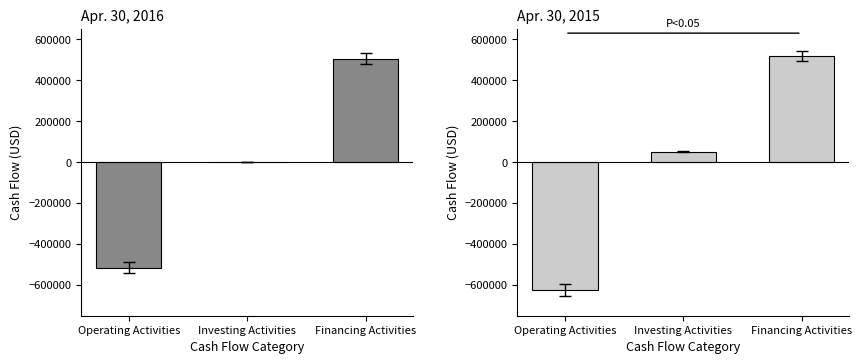

Reading left to right, extract all data points from this chart.

Apr. 30, 2016: Operating Activities=-515800	Investing Activities=0	Financing Activities=505000
Apr. 30, 2015: Operating Activities=-624878	Investing Activities=49747	Financing Activities=518000